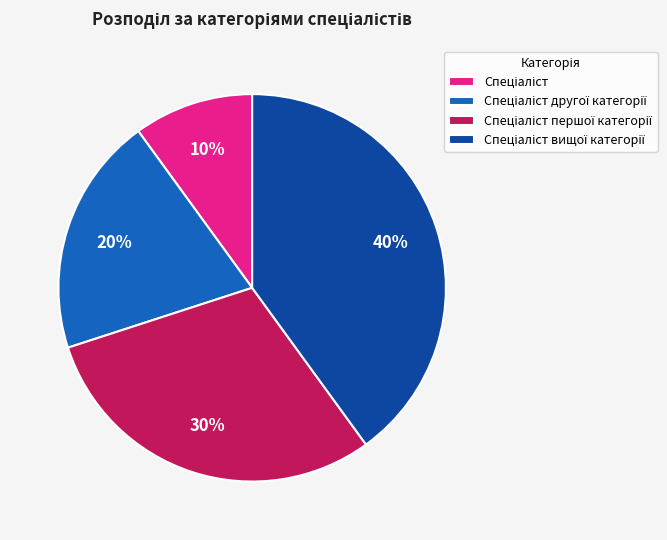

How many slices are in this pie chart?

4